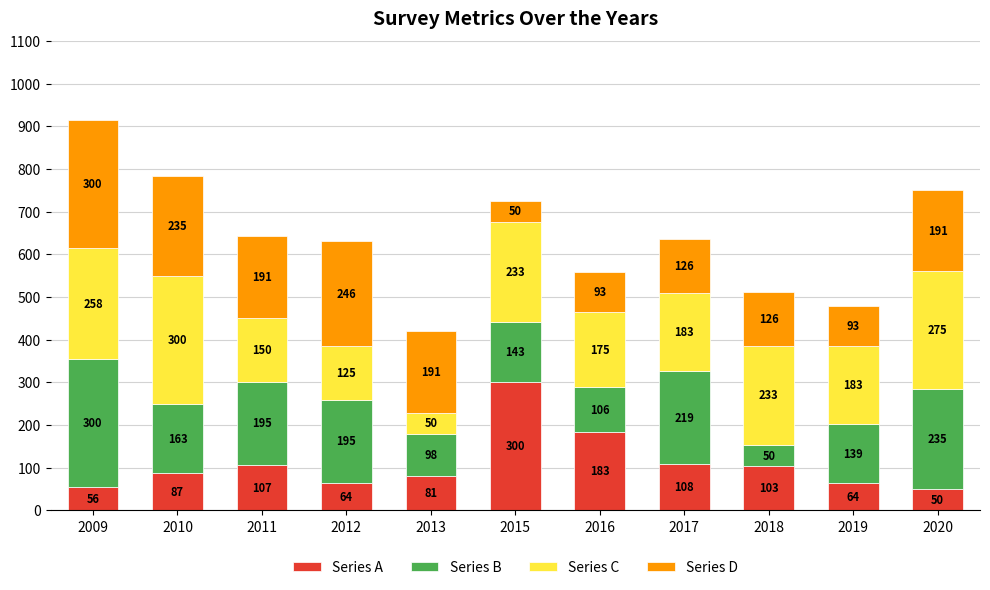

What is the lowest value of the Series A series?

50.0